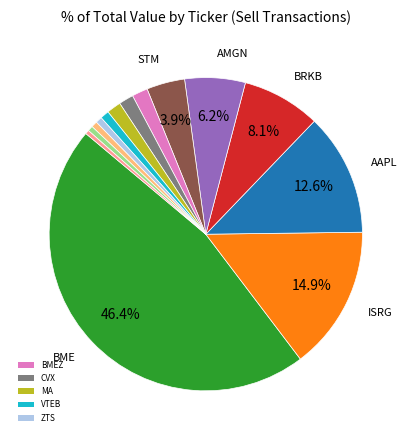

Is there any slice that represents more than half of the pie?

No